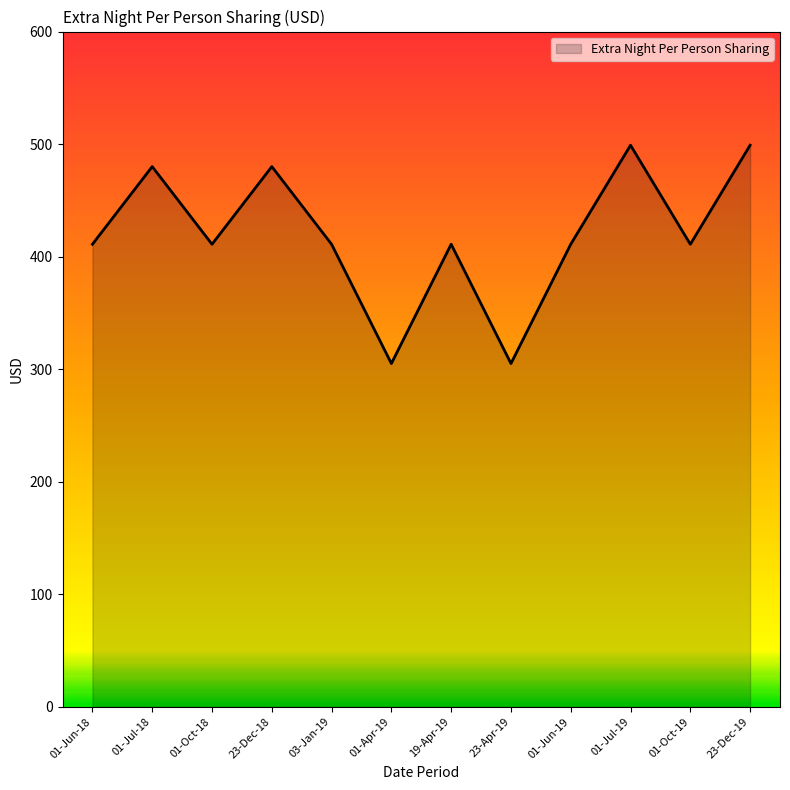

Approximately how many times larger is the value at 23-Apr-19 compared to 23-Dec-19?

0.6